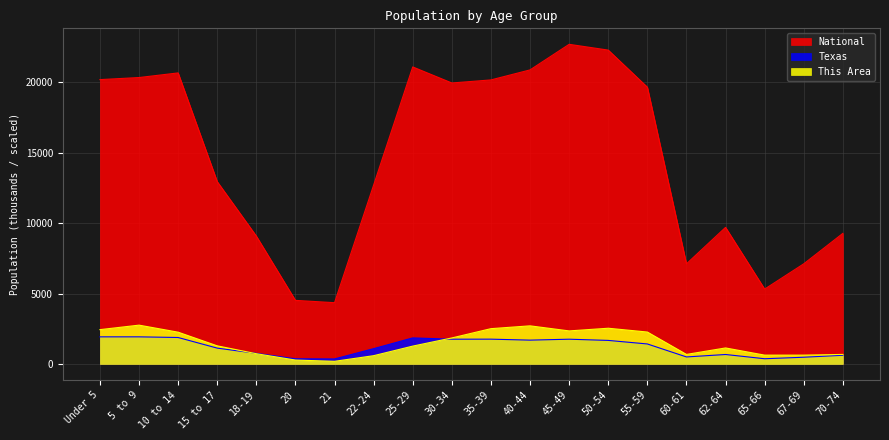

Rank the series by their maximum value, from lowest to highest.

Texas, This Area, National